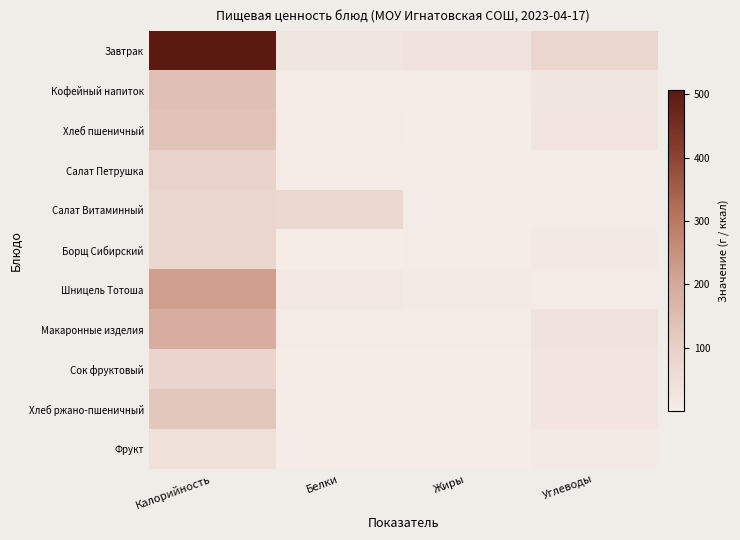

At Жиры, list the series in order from largest to smallest.

Завтрак, Шницель Тотоша, Салат Петрушка, Салат Витаминный, Макаронные изделия, Кофейный напиток, Борщ Сибирский, Хлеб пшеничный, Фрукт, Хлеб ржано-пшеничный, Сок фруктовый